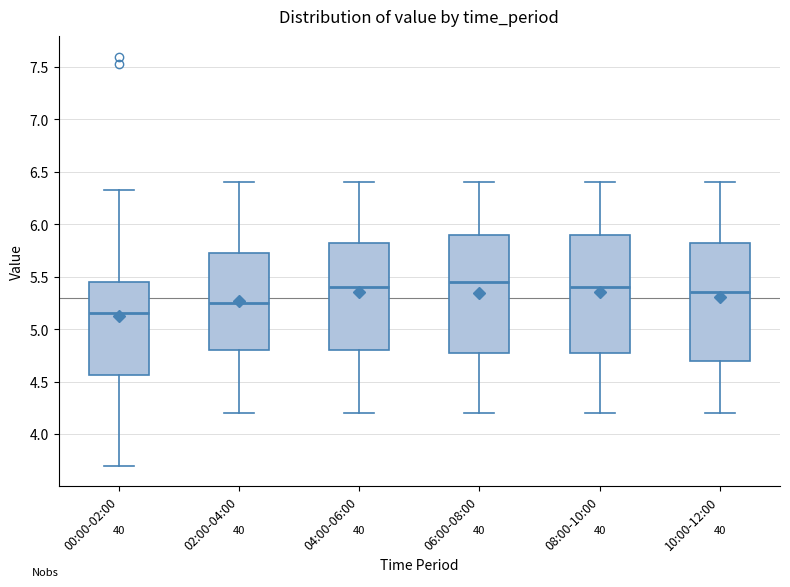

Reading left to right, transcribe this box plot: for each box, give where its median line is, the range the box spans, and where its two whiskers end, as read against the y-axis. The values are not printed on the chart, so give them approximately, as read against the axis.

00:00-02:00: median 5.15, box 4.55 to 5.45, whiskers 3.70 to 6.35
02:00-04:00: median 5.25, box 4.80 to 5.75, whiskers 4.20 to 6.40
04:00-06:00: median 5.40, box 4.80 to 5.85, whiskers 4.20 to 6.40
06:00-08:00: median 5.45, box 4.80 to 5.90, whiskers 4.20 to 6.40
08:00-10:00: median 5.40, box 4.80 to 5.90, whiskers 4.20 to 6.40
10:00-12:00: median 5.35, box 4.70 to 5.85, whiskers 4.20 to 6.40